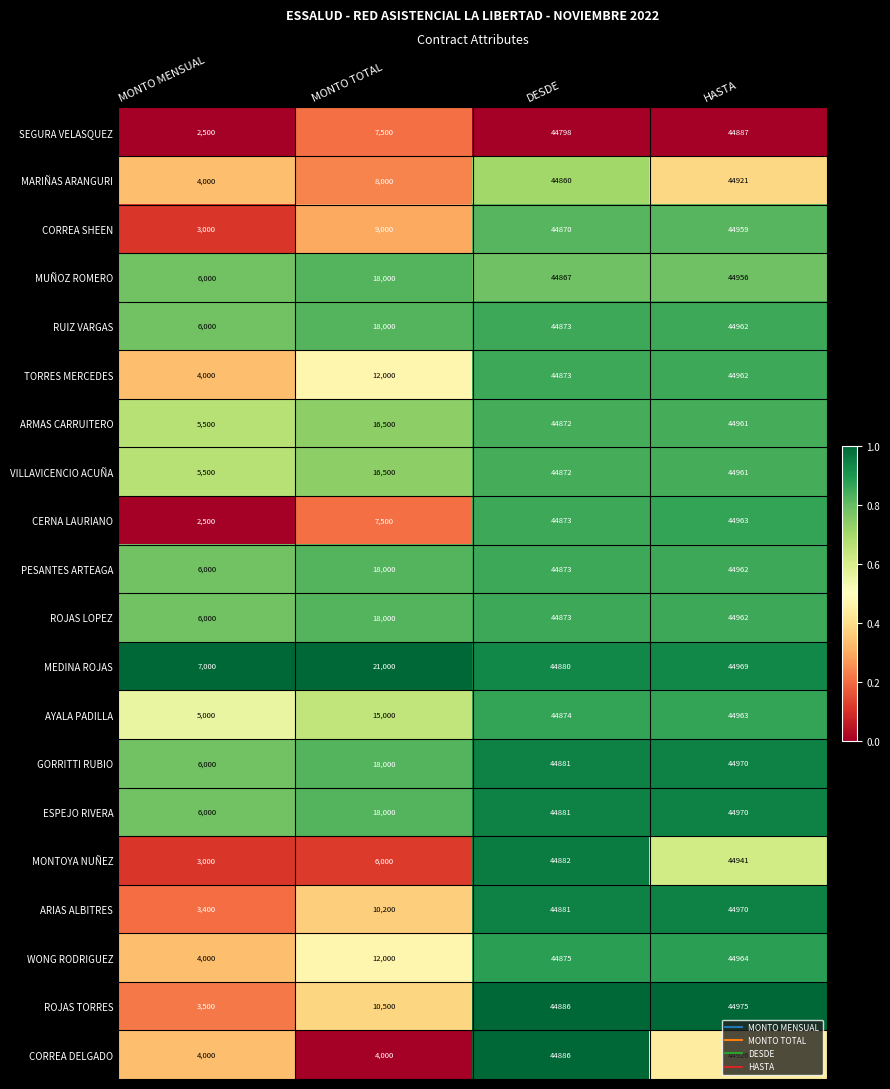

What is the spread (max minus min) of values at HASTA?

88